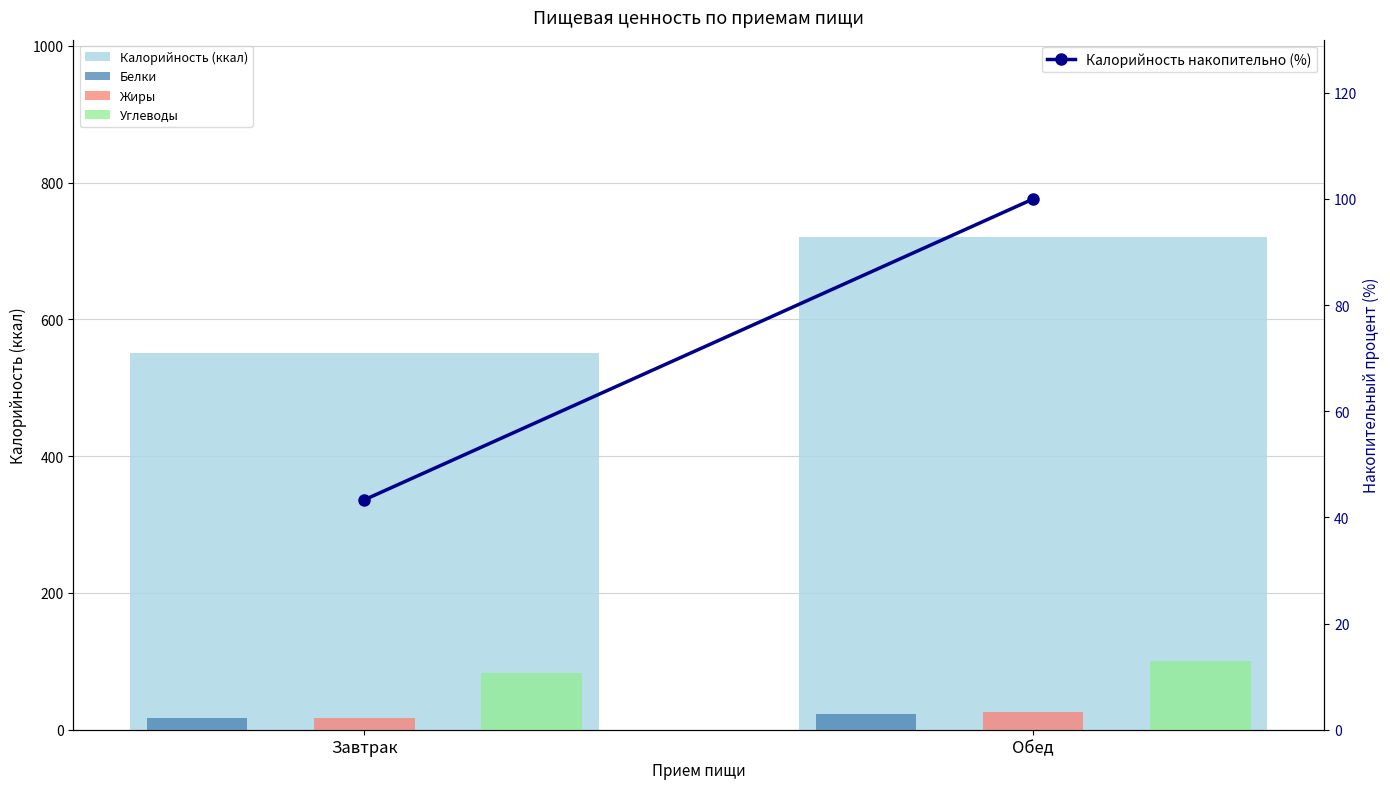

Is it true that Жиры equals 25.5 at Обед?

True